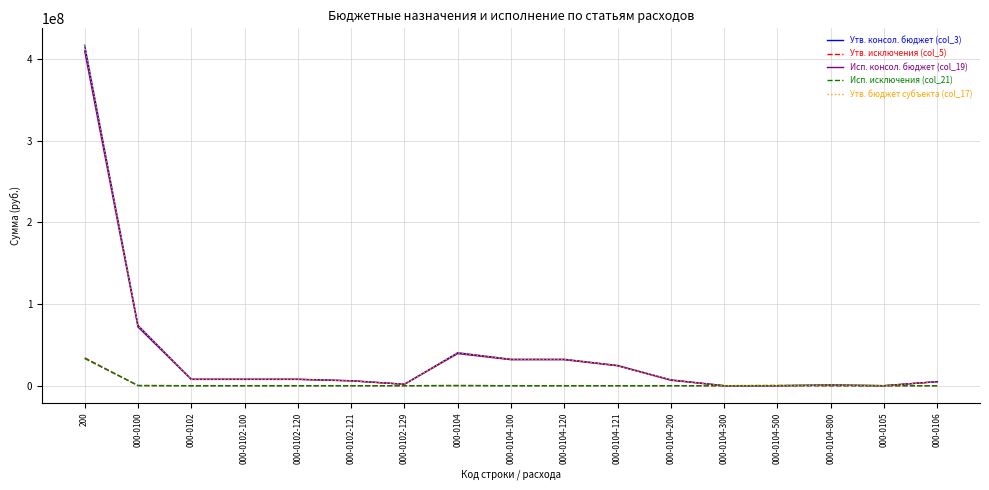

Is this an area chart (filled region under the line)?

No